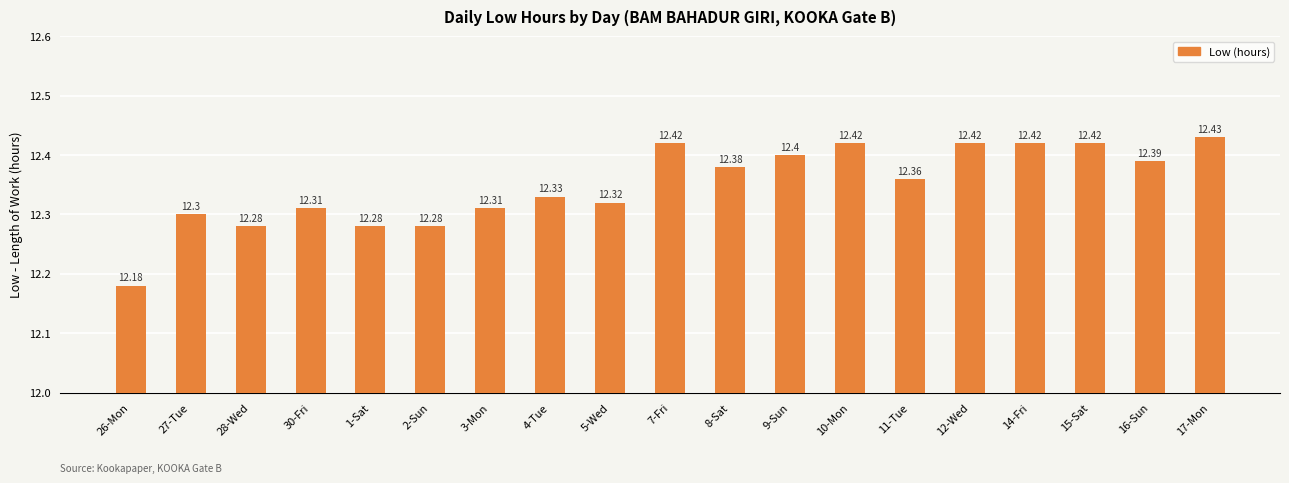

What is the minimum value shown in the chart?

12.2